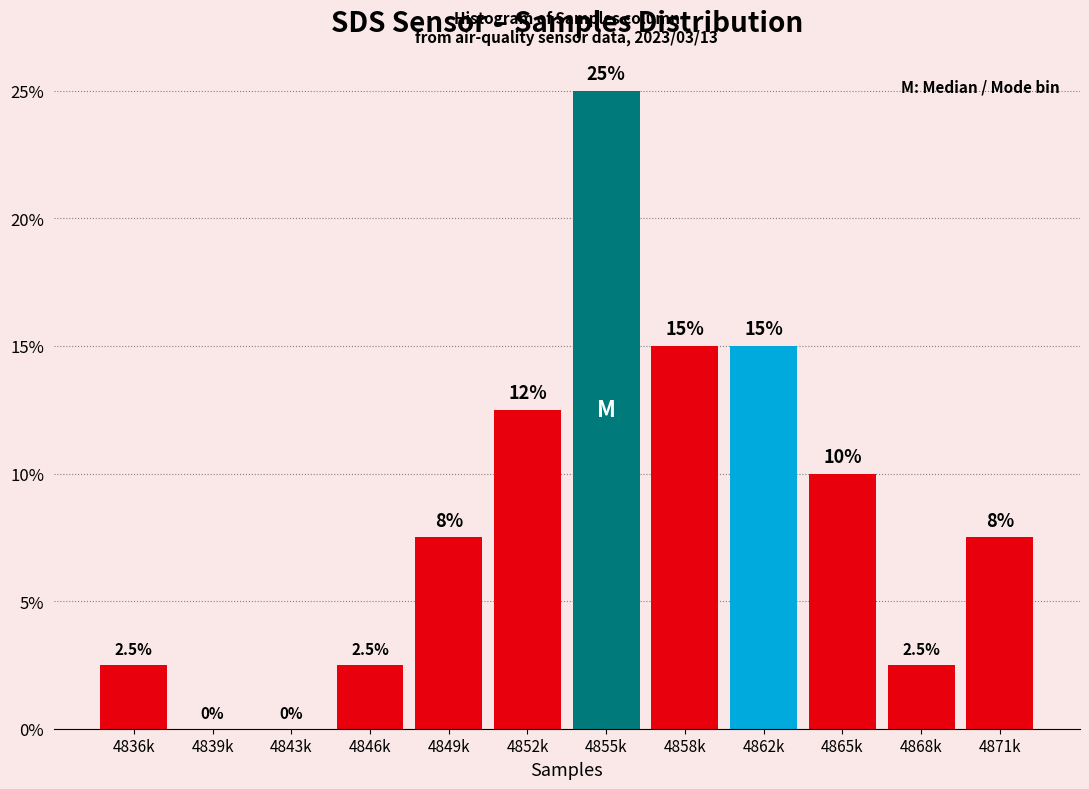

Reading right to left, what are all the values shown in this chart?

4871k=7.5	4868k=2.5	4865k=10.0	4862k=15.0	4858k=15.0	4855k=25.0	4852k=12.5	4849k=7.5	4846k=2.5	4843k=0.0	4839k=0.0	4836k=2.5